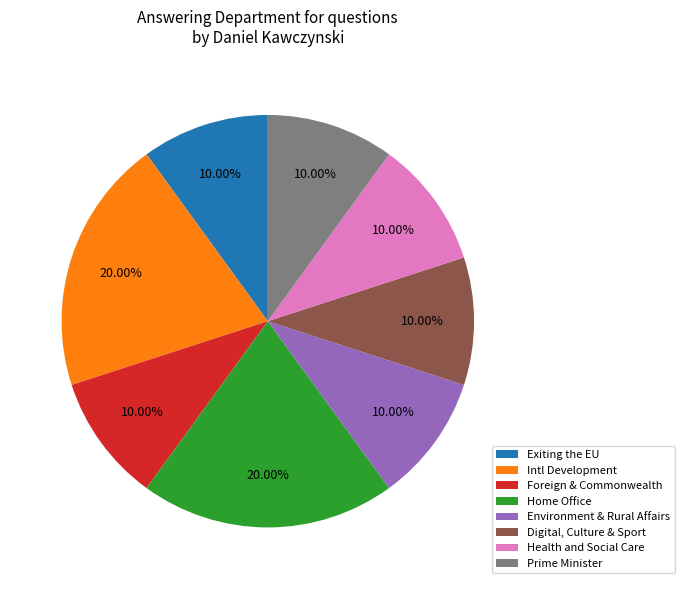

How many segments does this pie chart have?

8